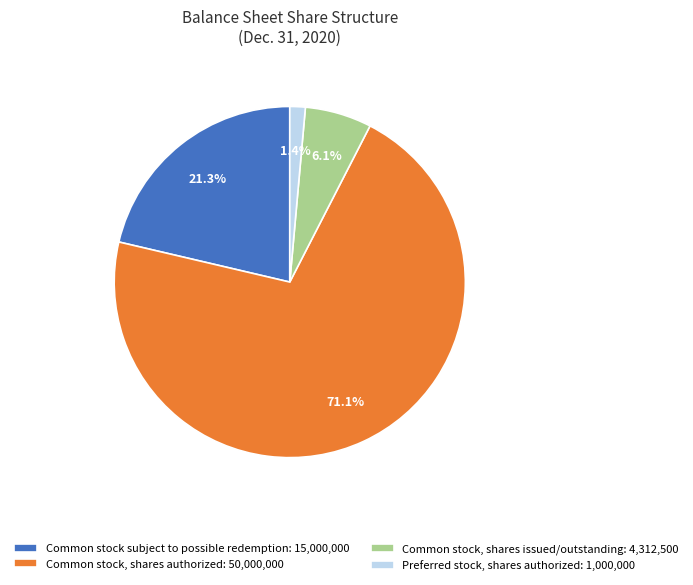

Is Common stock, shares authorized: 50,000,000 the majority of the pie?

Yes